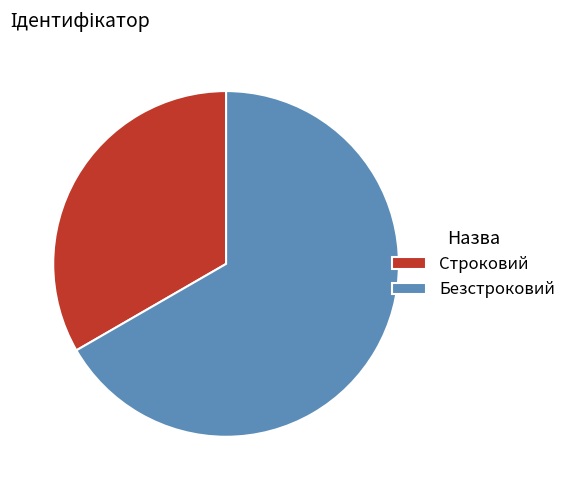

Combined, do Безстроковий and Строковий account for over 50%?

Yes